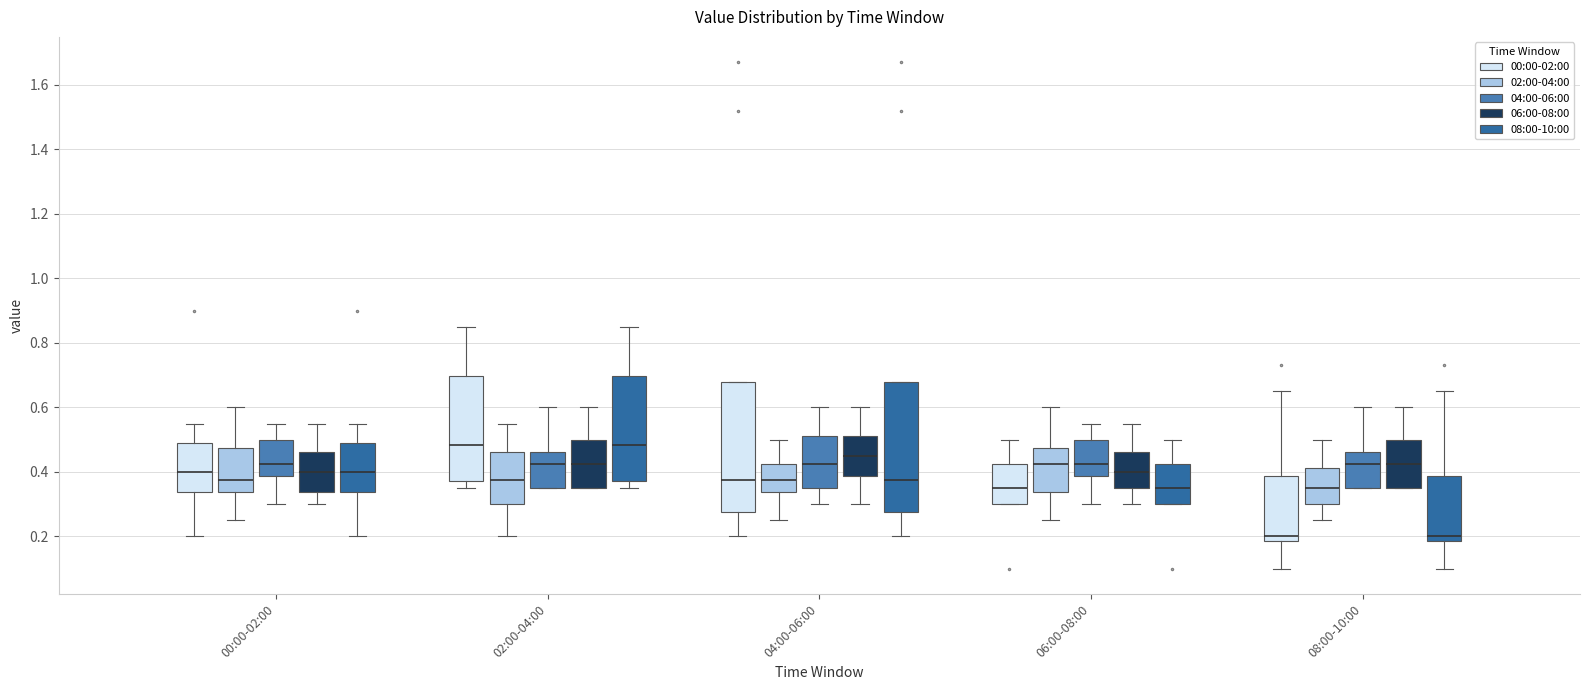

Where does the lower whisker of the box for 04:00-06:00 (04:00-06:00) end on the y-axis? The values are not printed on the chart, so give them approximately, as read against the axis.

0.30